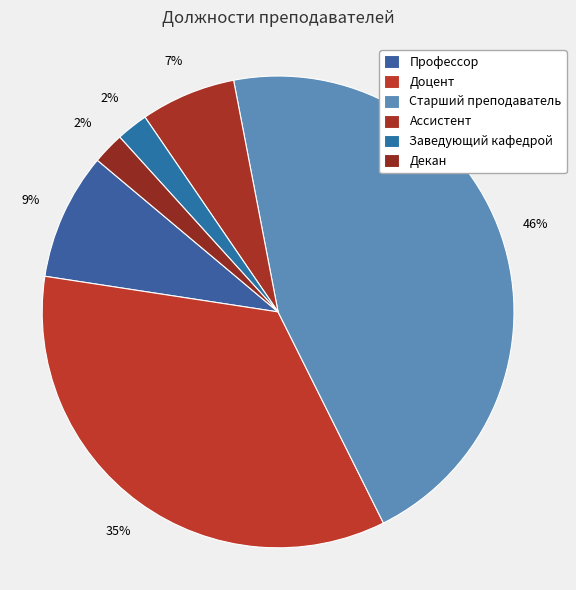

Is there a majority slice in this chart?

No